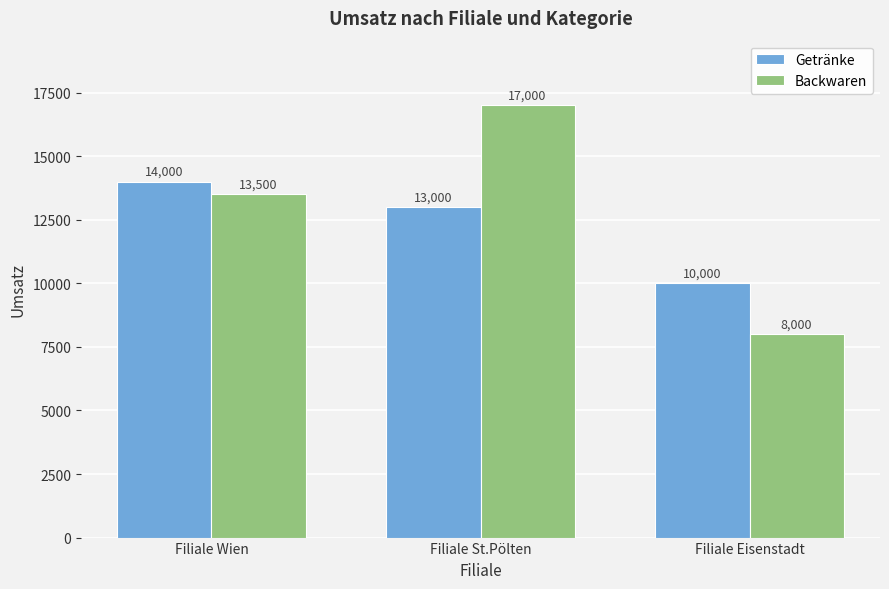

What is the minimum value for Backwaren?

8000